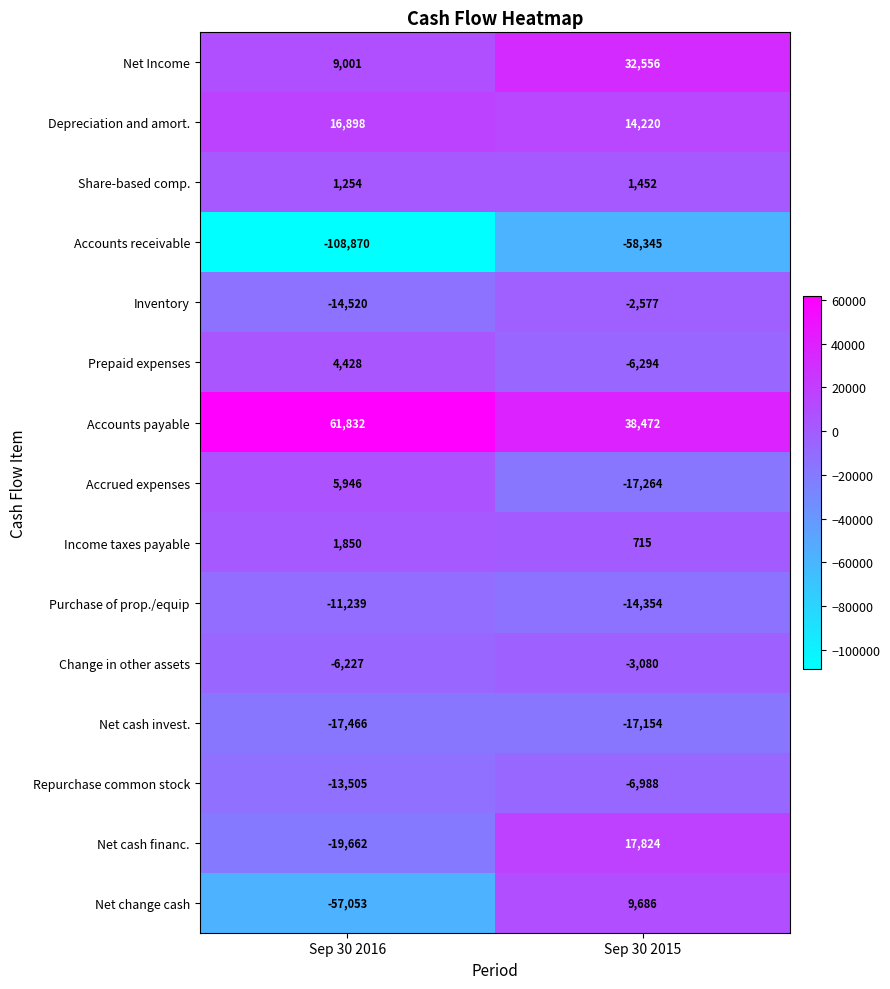

What is the minimum value shown in the chart?

-108870